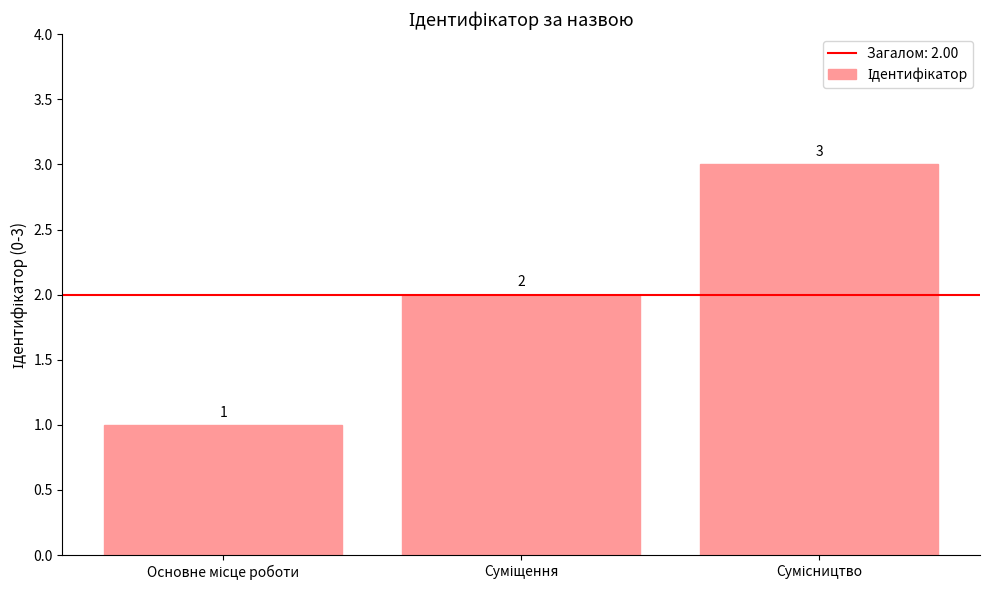

What is the value of the 1st bar from the left?

1